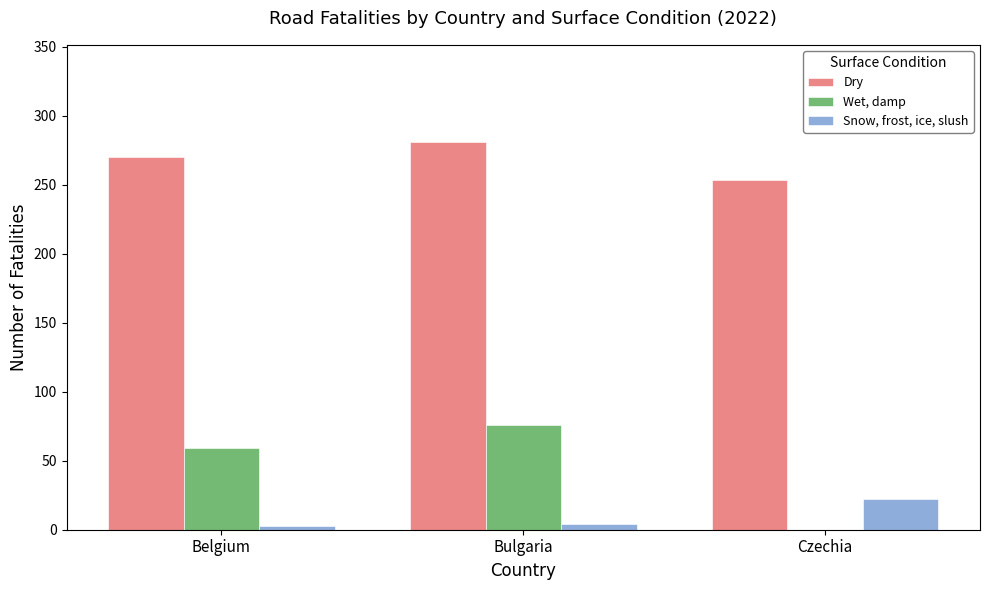

What value does the Dry series have at Czechia?

253